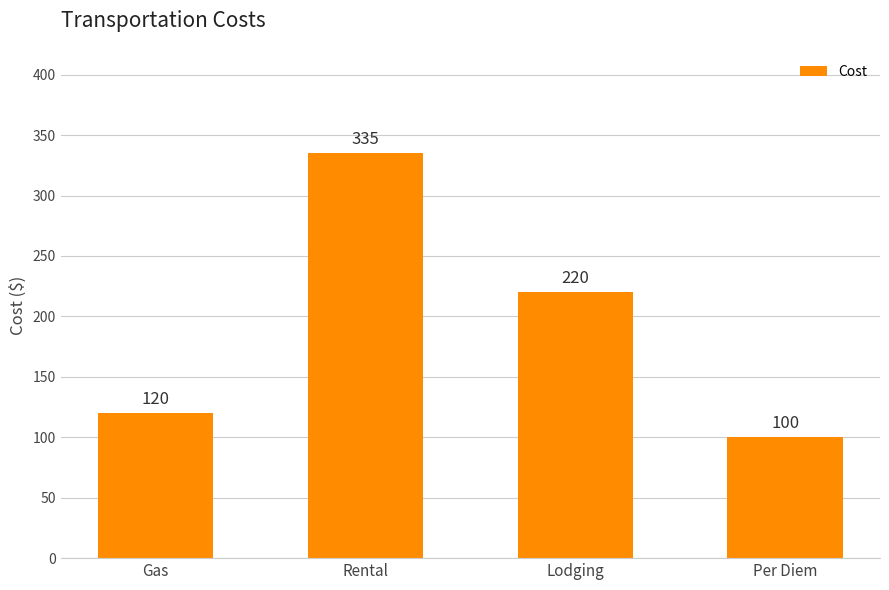

List the labels in order of value, largest first.

Rental, Lodging, Gas, Per Diem